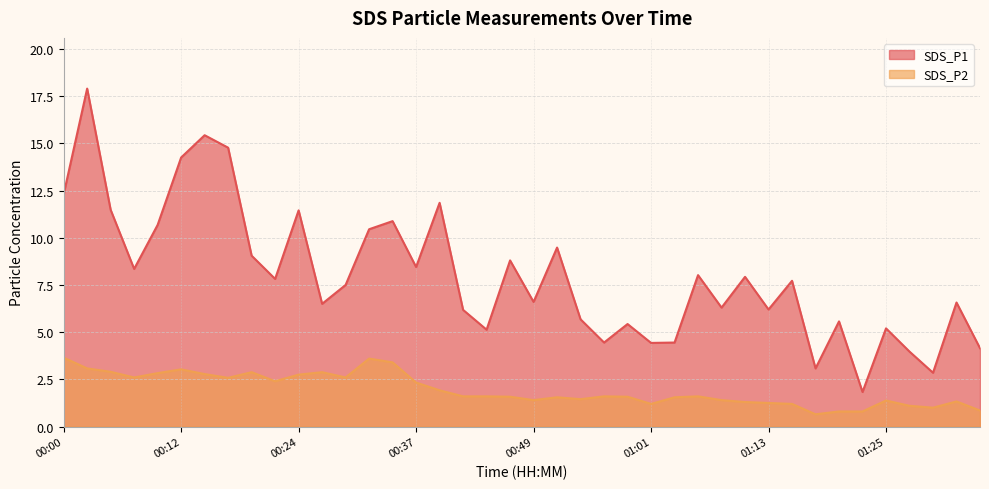

True or false: SDS_P1 and SDS_P2 cross at least once.

False